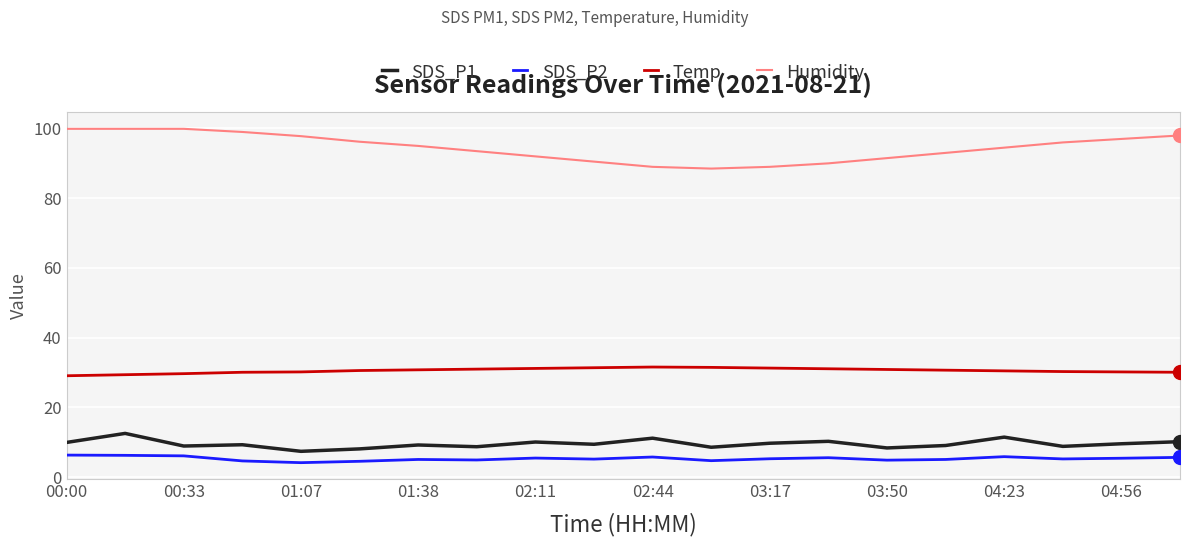

Which series has the largest total across all categories?

Humidity